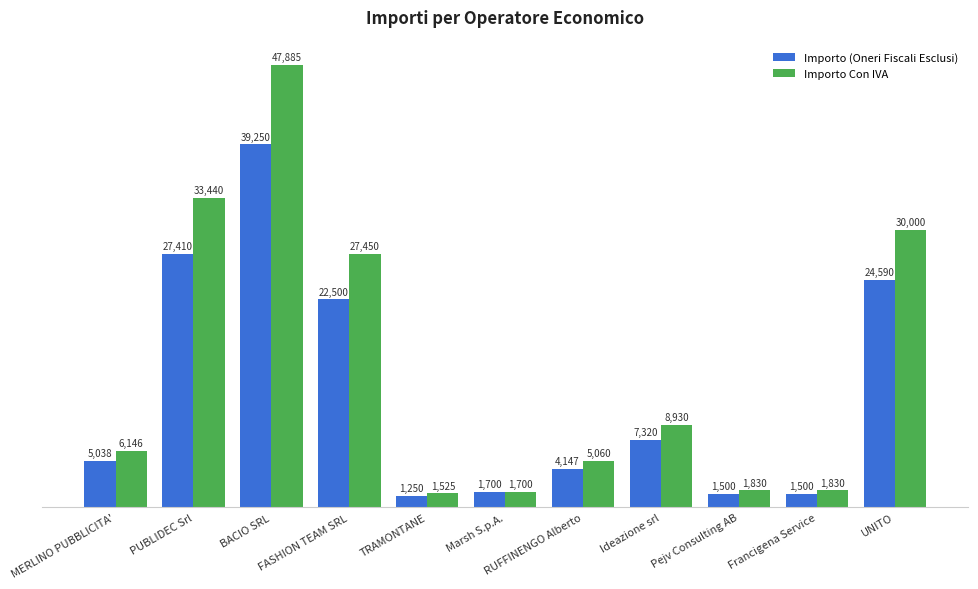

Rank the series at MERLINO PUBBLICITA' from highest to lowest value.

Importo Con IVA, Importo (Oneri Fiscali Esclusi)